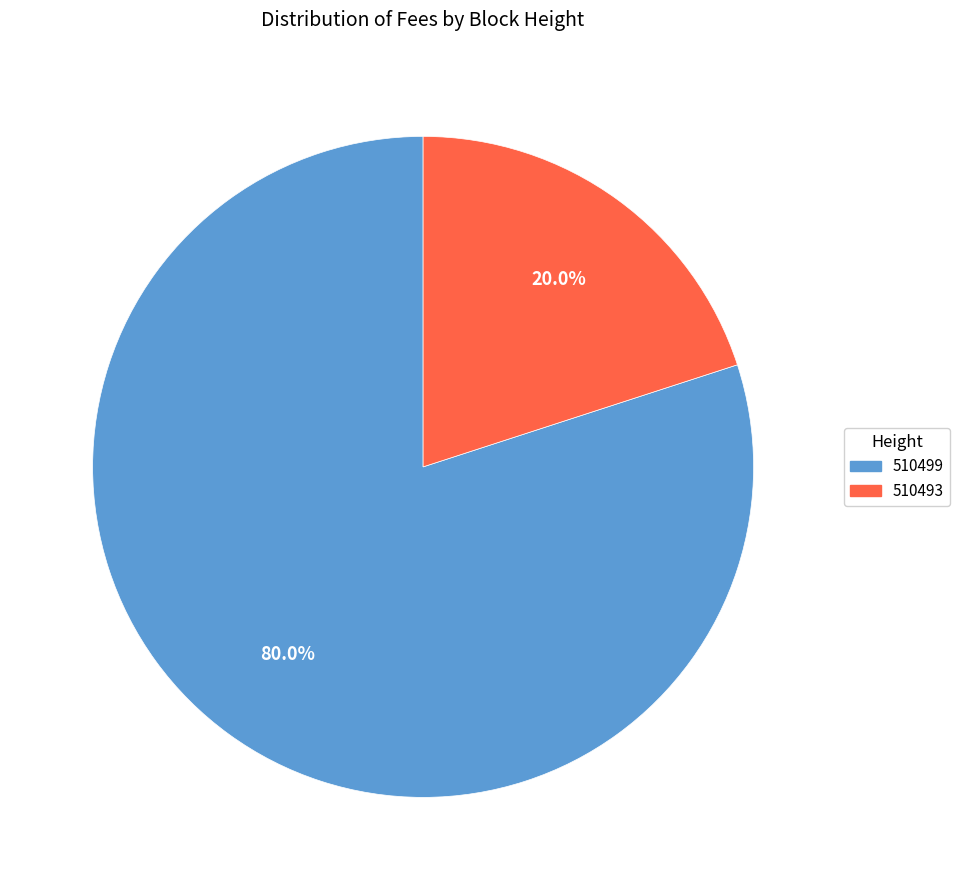

What percentage is the 510493 slice, to the nearest percent?

20%